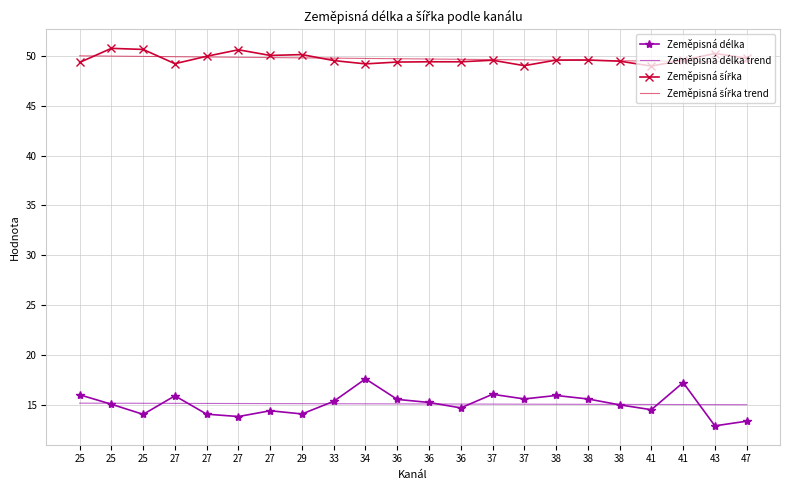

Rank the series by their maximum value, from highest to lowest.

Zeměpisná šířka, Zeměpisná šířka trend, Zeměpisná délka, Zeměpisná délka trend